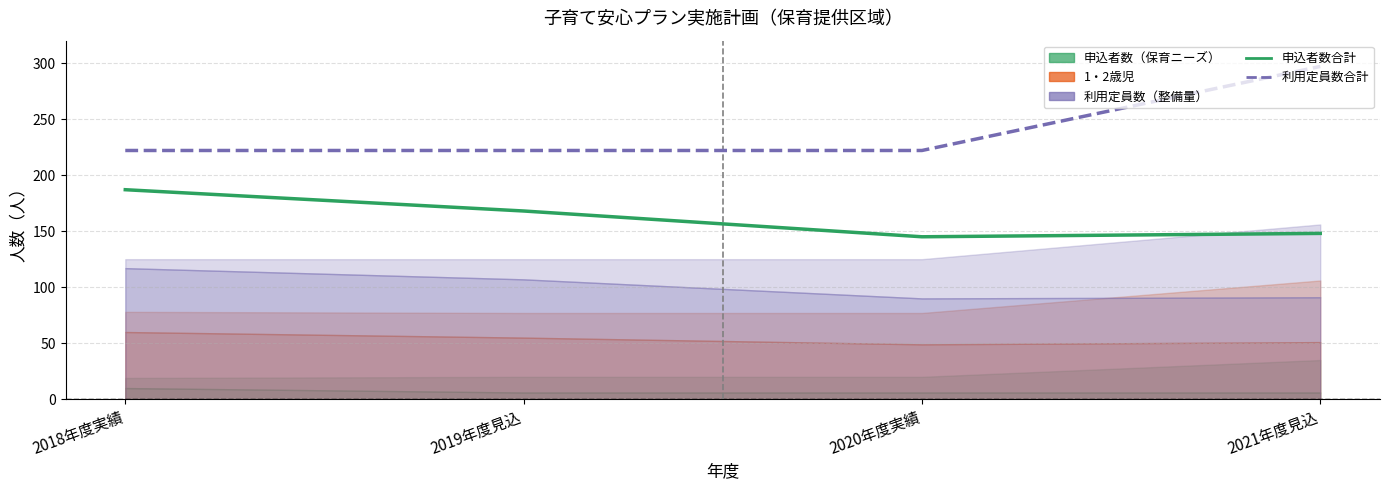

Reading right to left, transcribe all the data shown in this chart.

申込者数合計: 2021年度見込=148	2020年度実績=145	2019年度見込=168	2018年度実績=187
利用定員数合計: 2021年度見込=297	2020年度実績=222	2019年度見込=222	2018年度実績=222